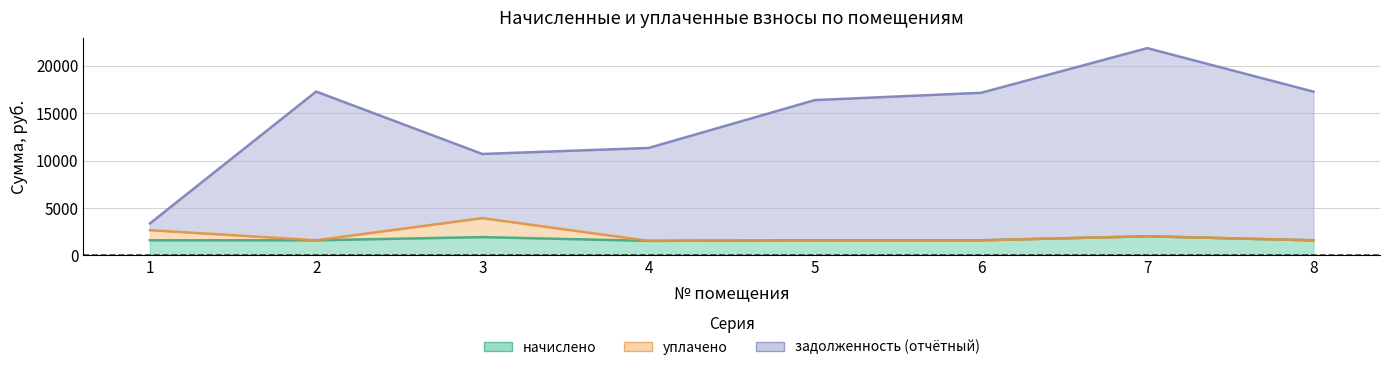

What is the spread (max minus min) of values at 3?

8758.3